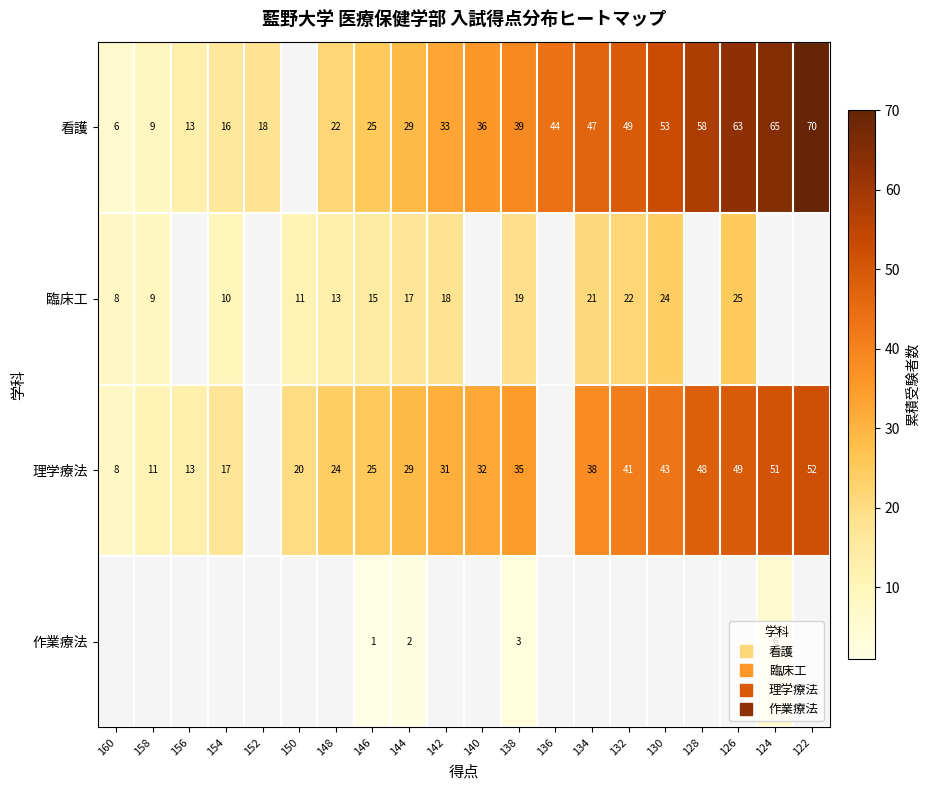

What is the difference between the 看護 values at 134 and 144?

18.0